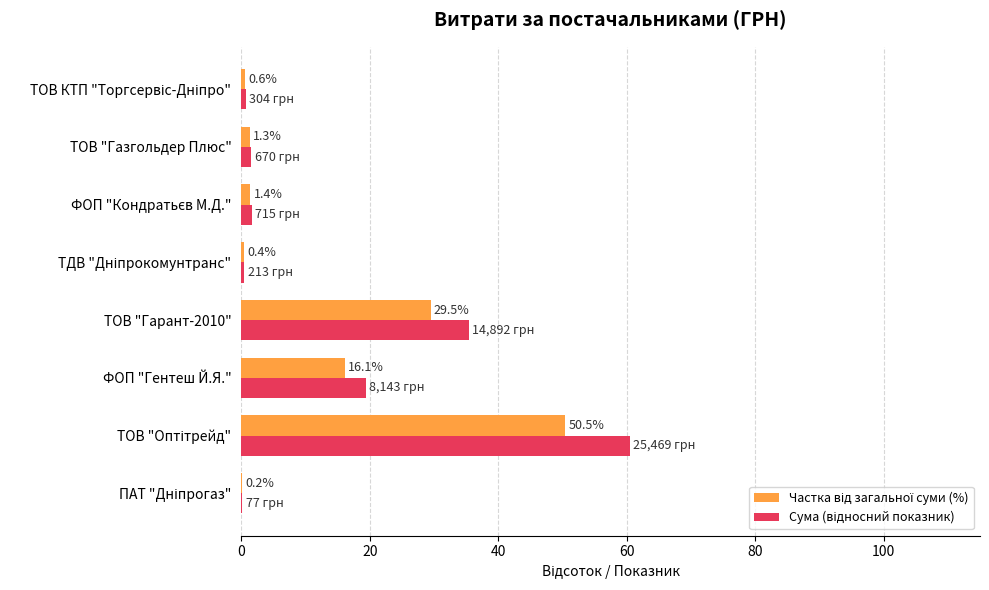

What is the maximum value shown in the chart?

60.5